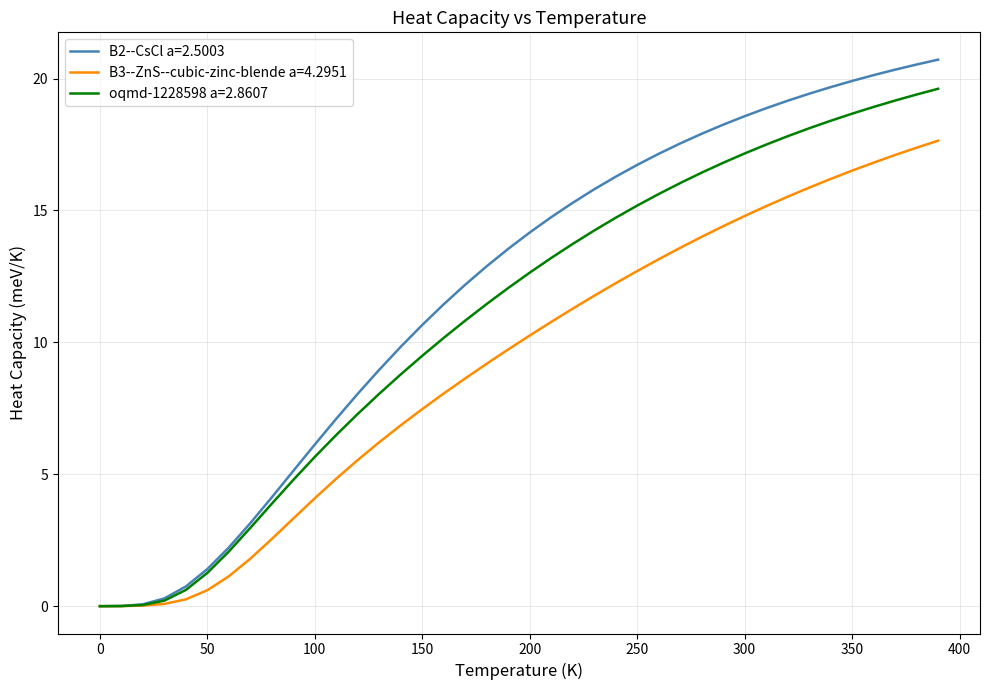

Which series has the largest total across all categories?

B2--CsCl a=2.5003